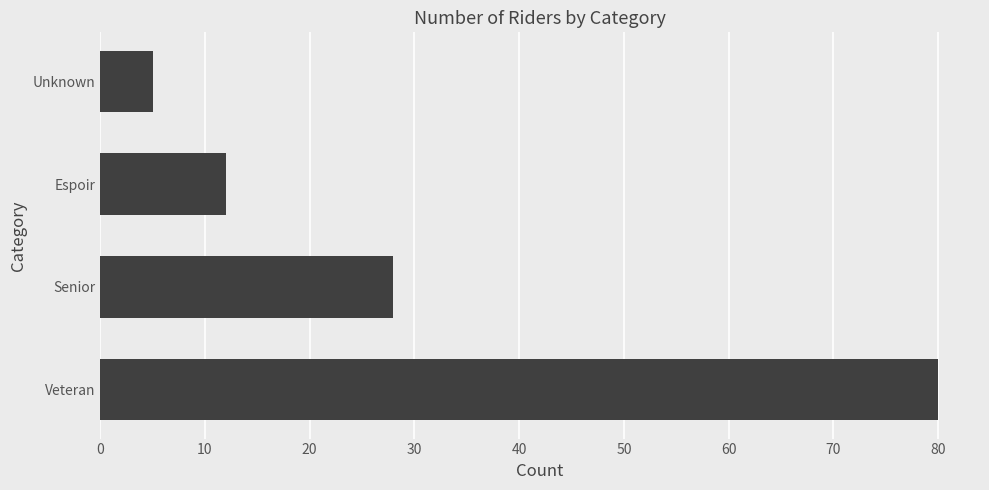

What is the difference between the maximum and second lowest values?

68